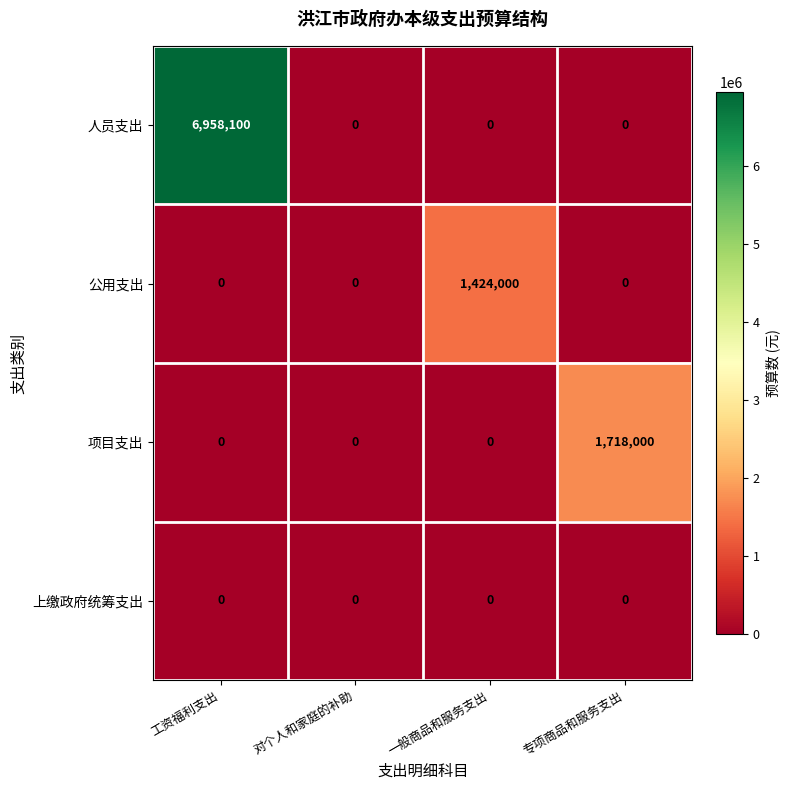

Which series changed the most between 工资福利支出 and 专项商品和服务支出?

人员支出